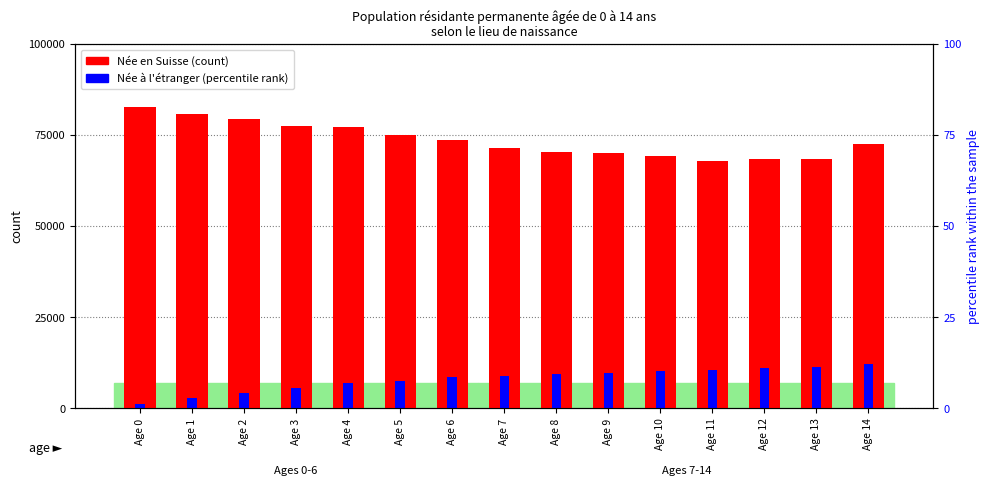

What is the difference between the second highest and second lowest values in the Née à l'étranger series?

8498